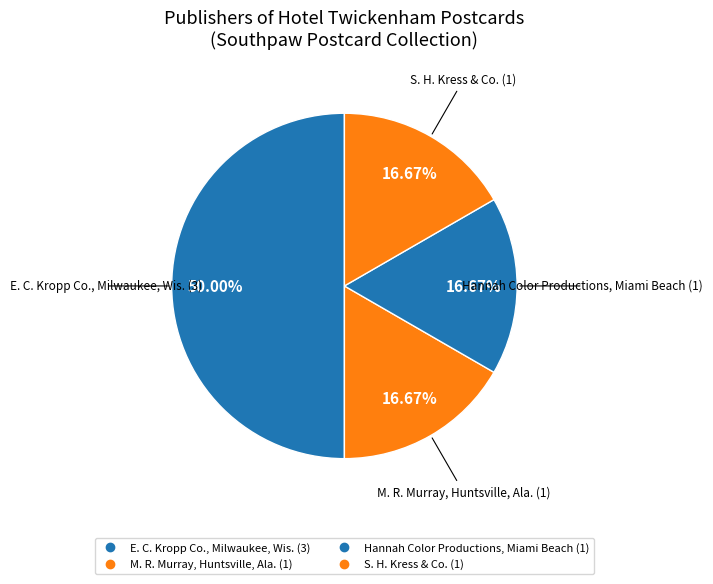

How many segments does this pie chart have?

4